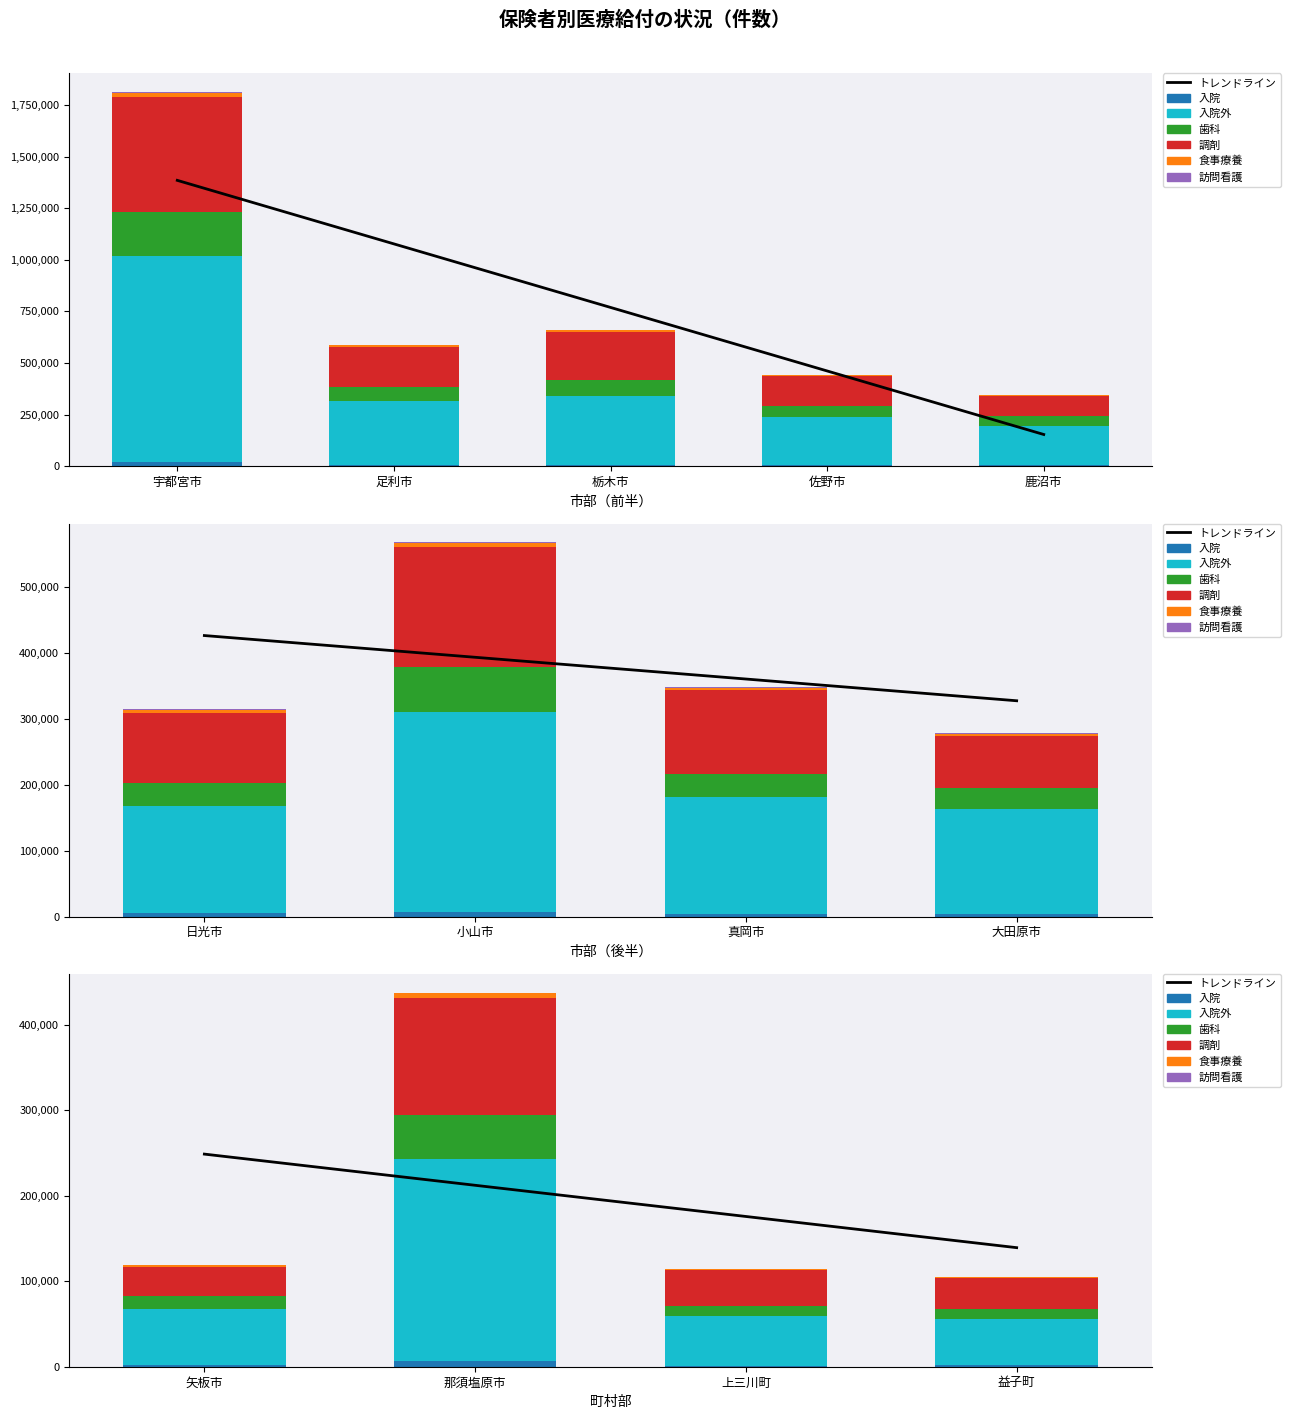

What value does the 入院外 series have at 大田原市?

159114